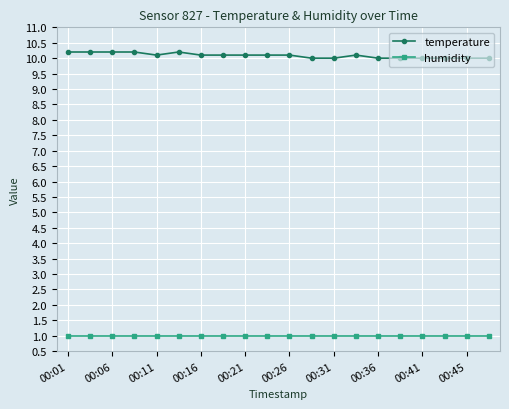

True or false: humidity and temperature intersect in this chart.

False